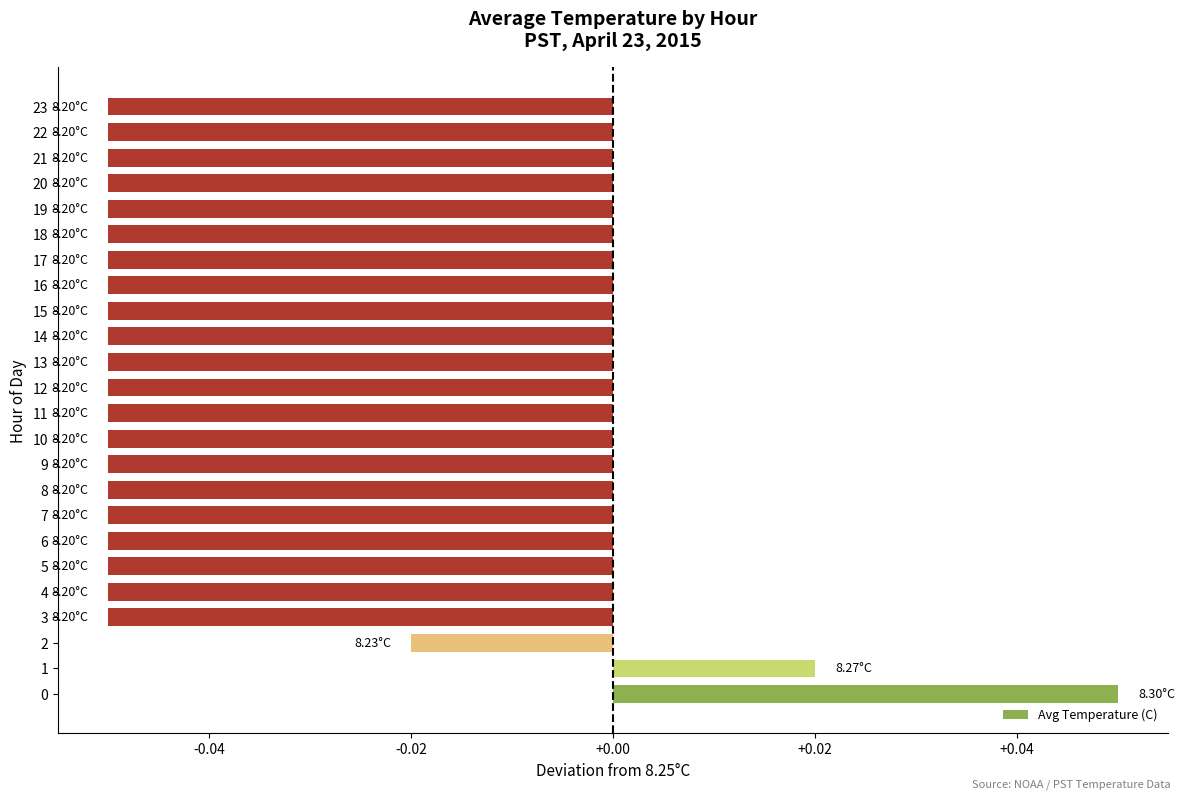

What is the sum of all values?

-1.0